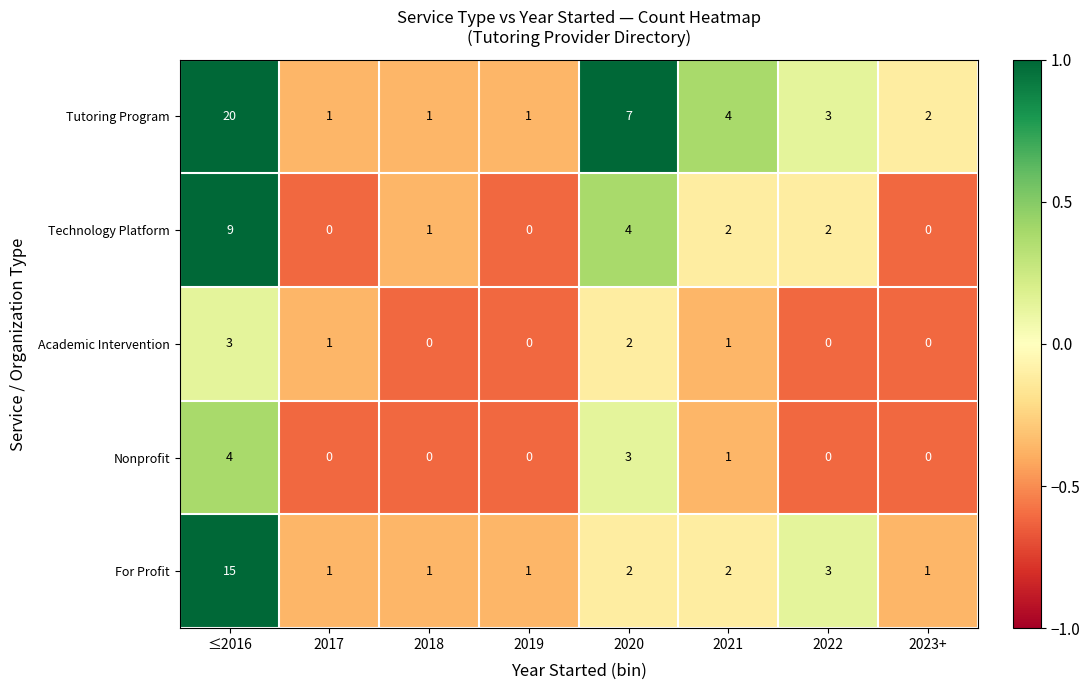

At which category is the sum across all series the highest?

≤2016